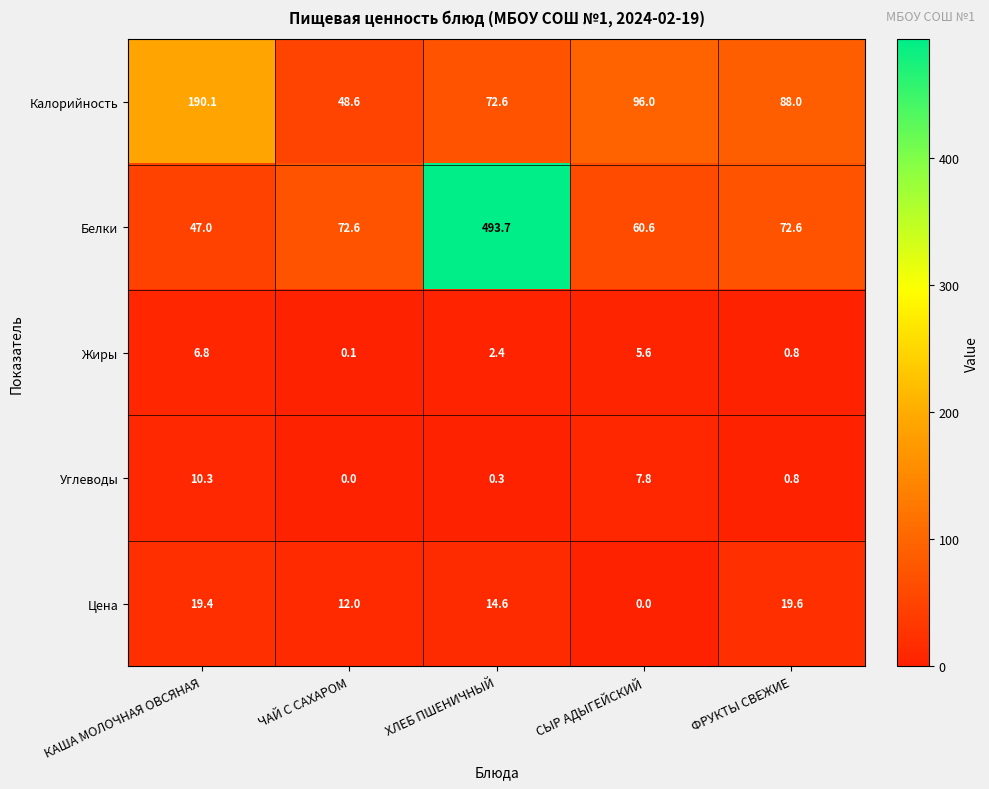

At which category is the sum across all series the highest?

ХЛЕБ ПШЕНИЧНЫЙ